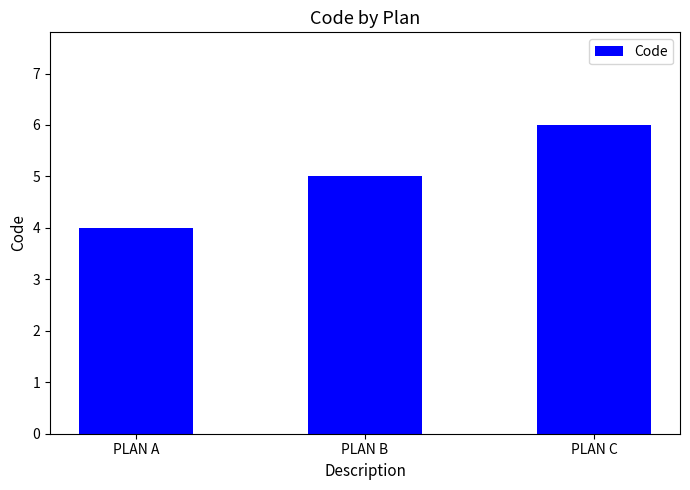

Which category has the lowest value across all series?

PLAN A